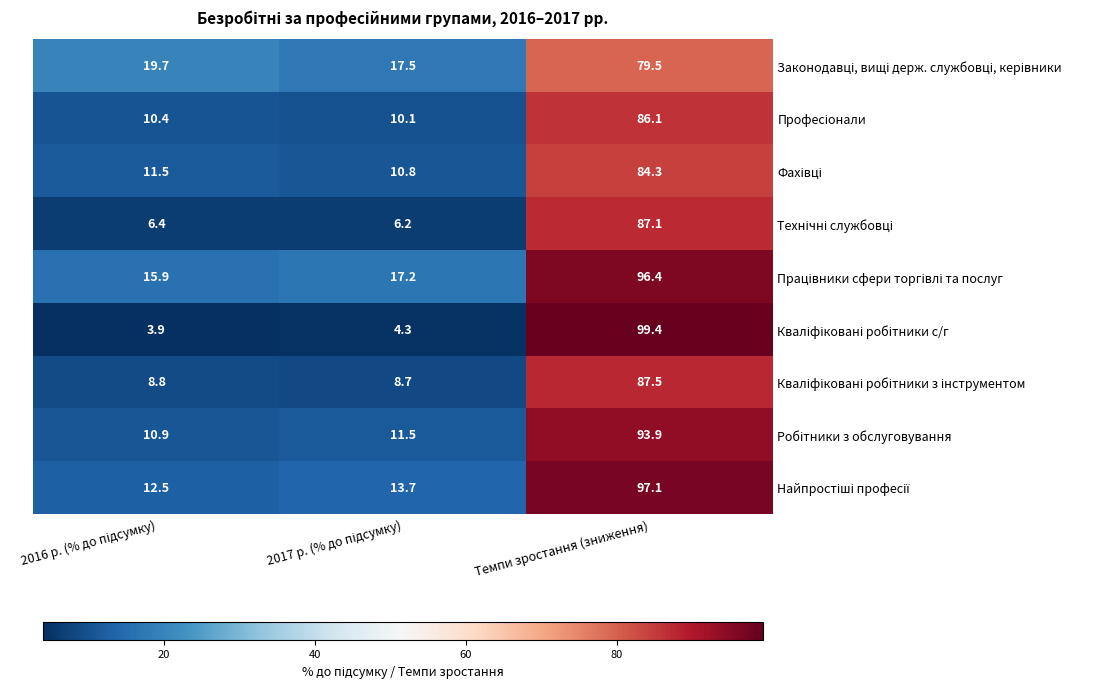

What is the total value across all series at Темпи зростання (зниження)?

811.3